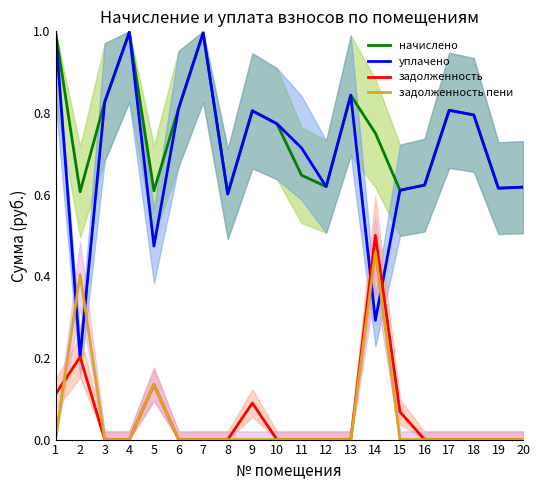

Reading right to left, what are all the values shown in this chart?

начислено: 20=0.6	19=0.6	18=0.8	17=0.8	16=0.6	15=0.6	14=0.8	13=0.8	12=0.6	11=0.6	10=0.8	9=0.8	8=0.6	7=1.0	6=0.8	5=0.6	4=1.0	3=0.8	2=0.6	1=1.0
уплачено: 20=0.6	19=0.6	18=0.8	17=0.8	16=0.6	15=0.6	14=0.3	13=0.8	12=0.6	11=0.7	10=0.8	9=0.8	8=0.6	7=1.0	6=0.8	5=0.5	4=1.0	3=0.8	2=0.2	1=1.0
задолженность: 20=0.0	19=0.0	18=0.0	17=0.0	16=0.0	15=0.1	14=0.5	13=0.0	12=0.0	11=0.0	10=0.0	9=0.1	8=0.0	7=0.0	6=0.0	5=0.1	4=0.0	3=0.0	2=0.2	1=0.1
задолженность пени: 20=0.0	19=0.0	18=0.0	17=0.0	16=0.0	15=0.0	14=0.5	13=0.0	12=0.0	11=0.0	10=0.0	9=0.0	8=0.0	7=0.0	6=0.0	5=0.1	4=0.0	3=0.0	2=0.4	1=0.0